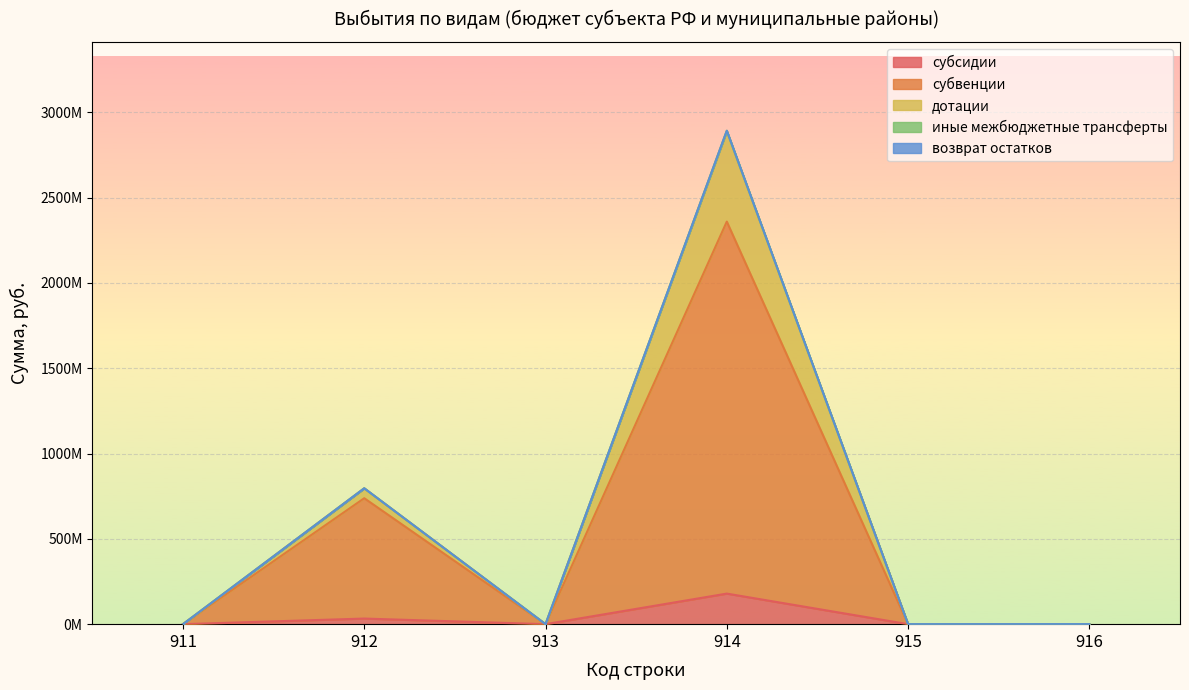

True or false: дотации and субсидии cross at least once.

False